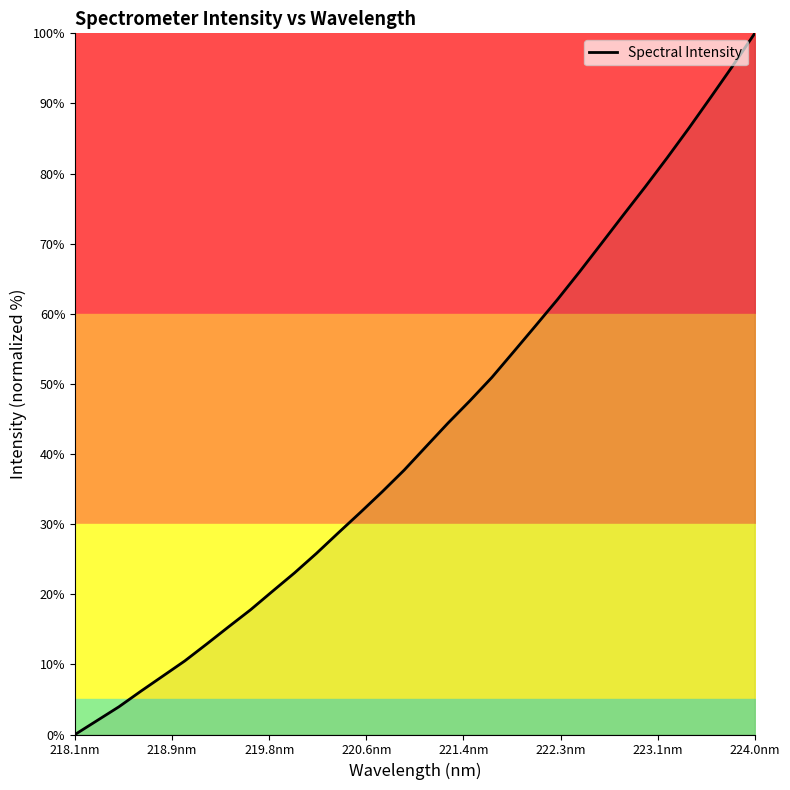

What is the greatest value displayed?

100.0